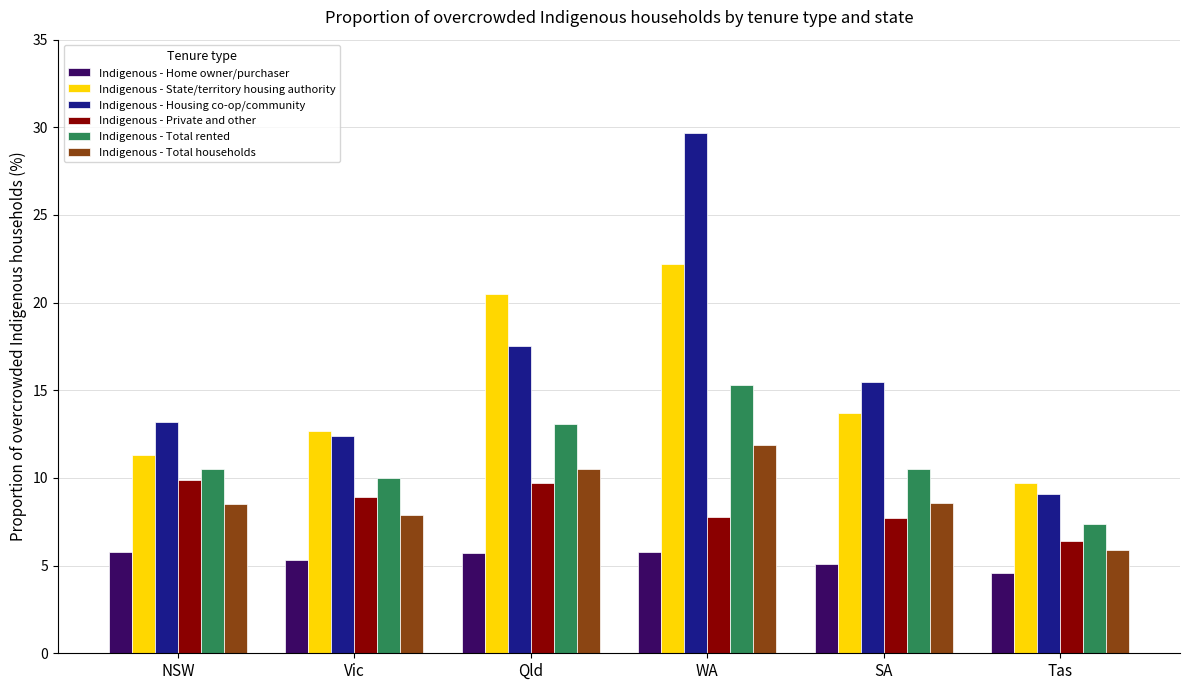

The Indigenous - Total rented series shows 10.5 at SA. True or false?

True